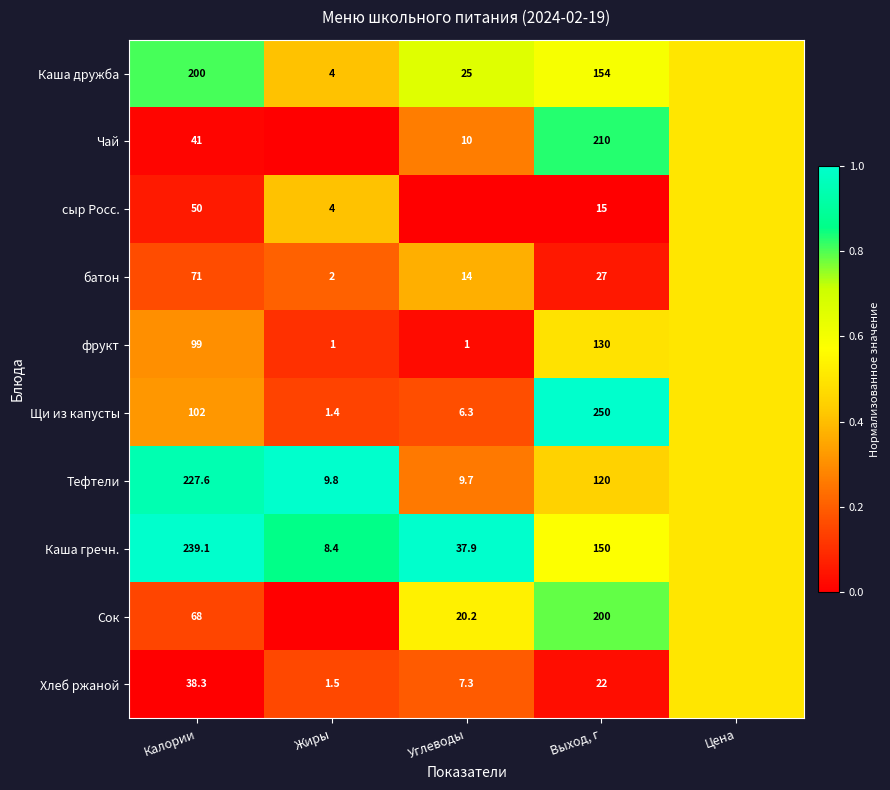

What is the total value across all series at Калории?

1136.0